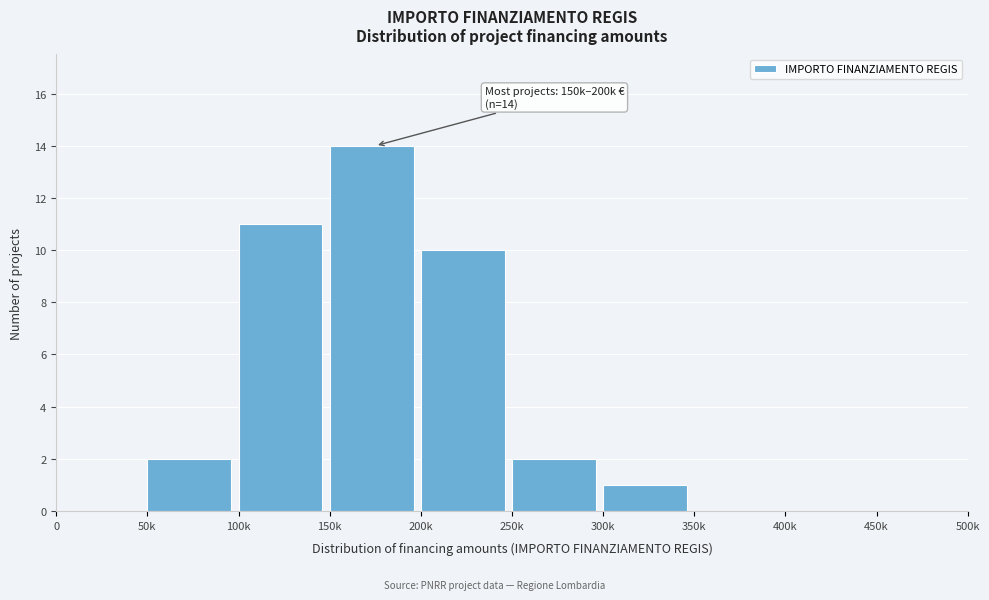

Reading left to right, transcribe all the data shown in this chart.

0=0	50k=2	100k=11	150k=14	200k=10	250k=2	300k=1	350k=0	400k=0	450k=0